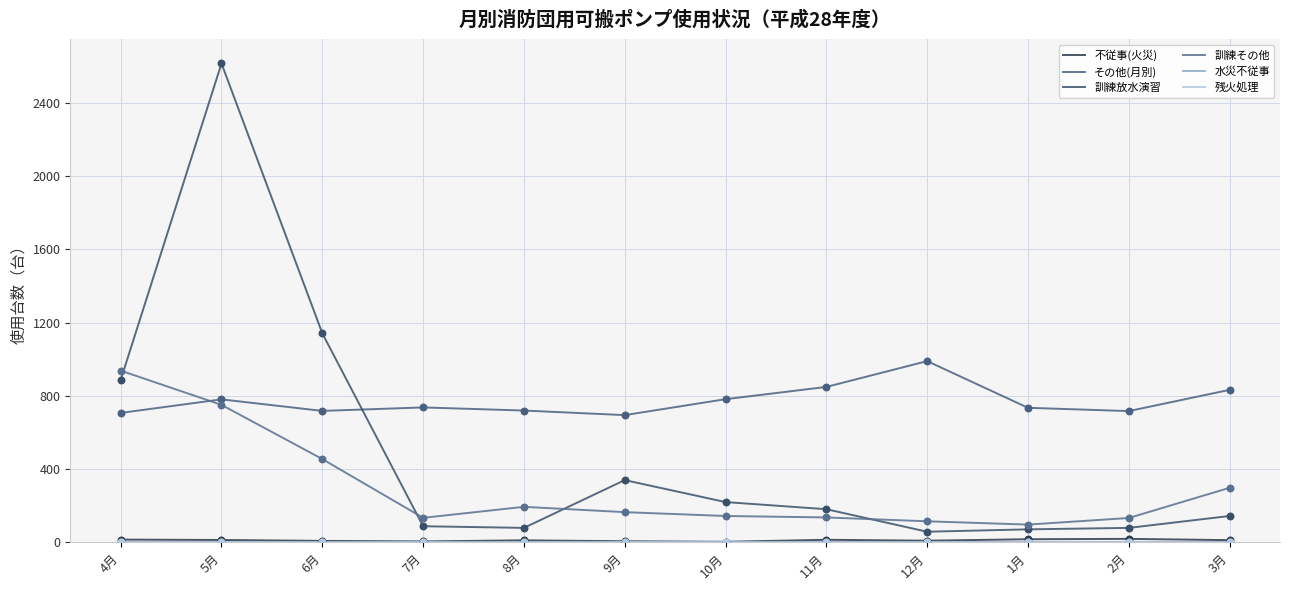

Which series has the largest total across all categories?

その他(月別)